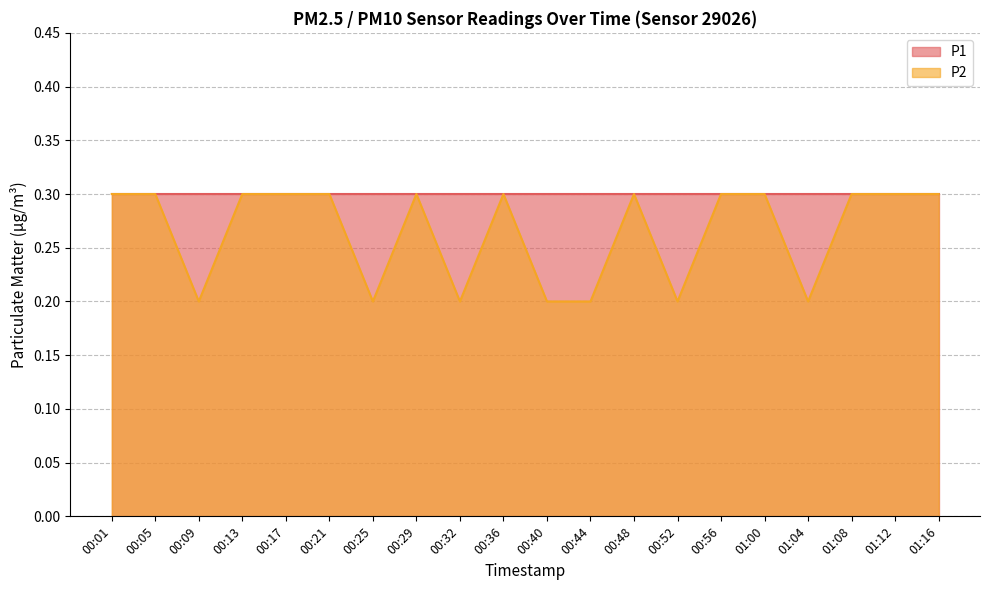

The value at 00:40 is 0.2. True or false?

True